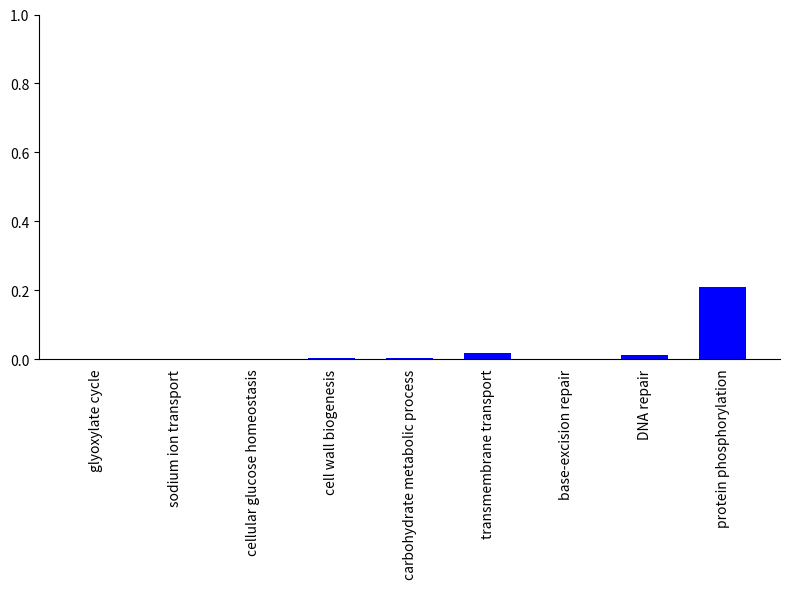

Is it true that the value at cellular glucose homeostasis is 0.0?

True